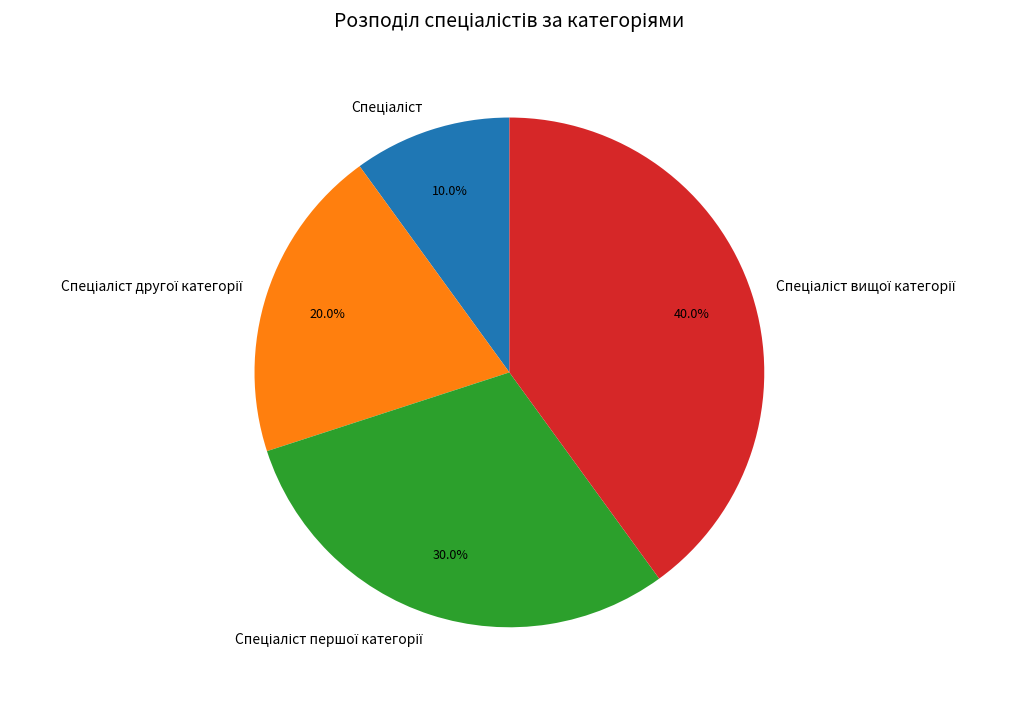

Does any single category account for the majority?

No